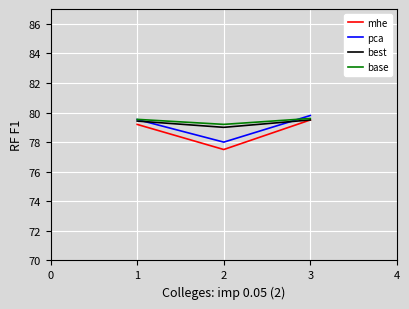

At which category is the sum across all series the highest?

3